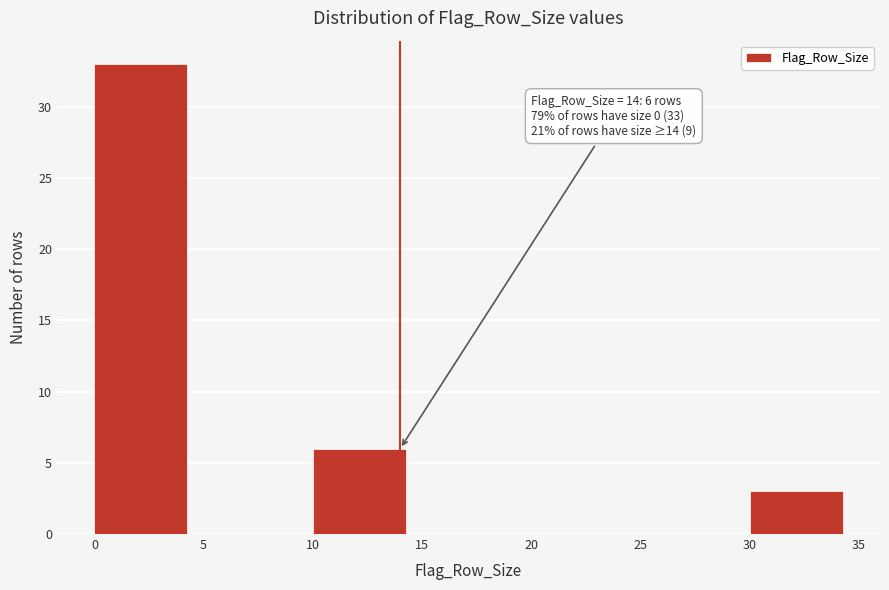

Over which range of the x-axis is the bar tallest?

0 to 5